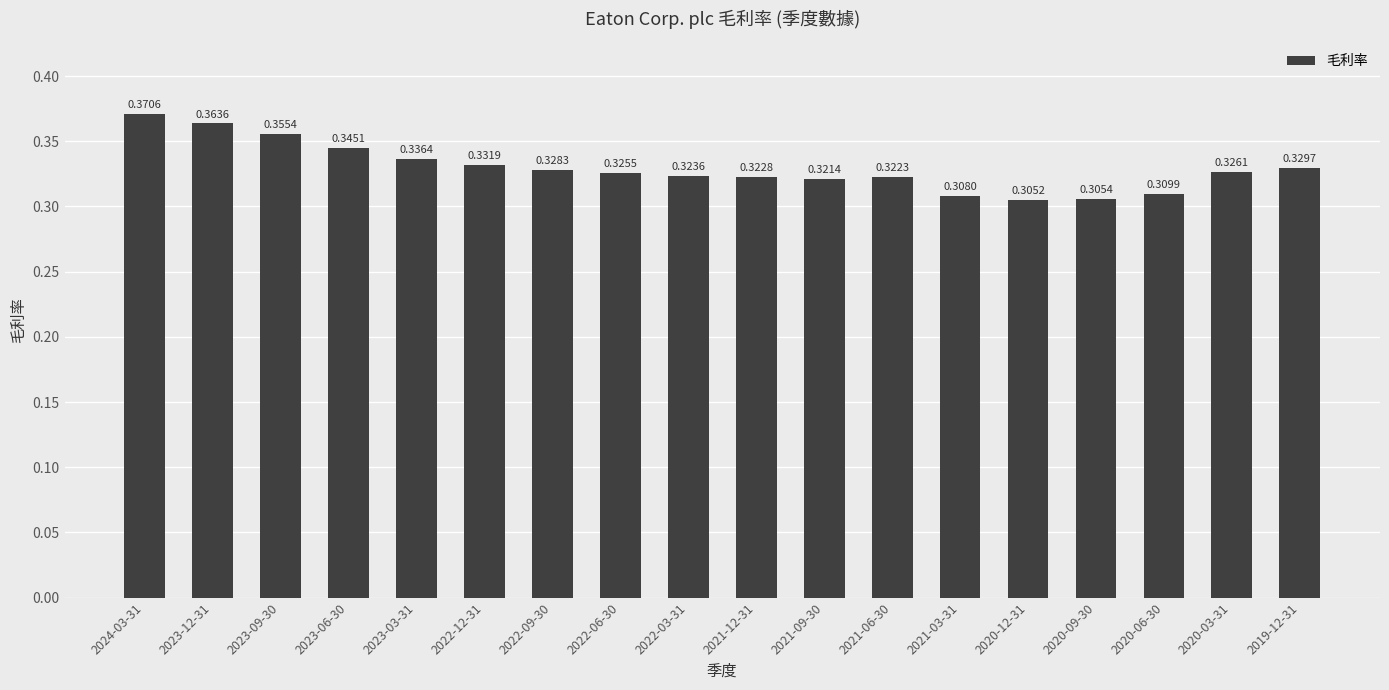

Rank the categories by value from highest to lowest.

2024-03-31, 2023-12-31, 2023-09-30, 2023-06-30, 2023-03-31, 2022-12-31, 2019-12-31, 2022-09-30, 2020-03-31, 2022-06-30, 2022-03-31, 2021-12-31, 2021-06-30, 2021-09-30, 2020-06-30, 2021-03-31, 2020-09-30, 2020-12-31